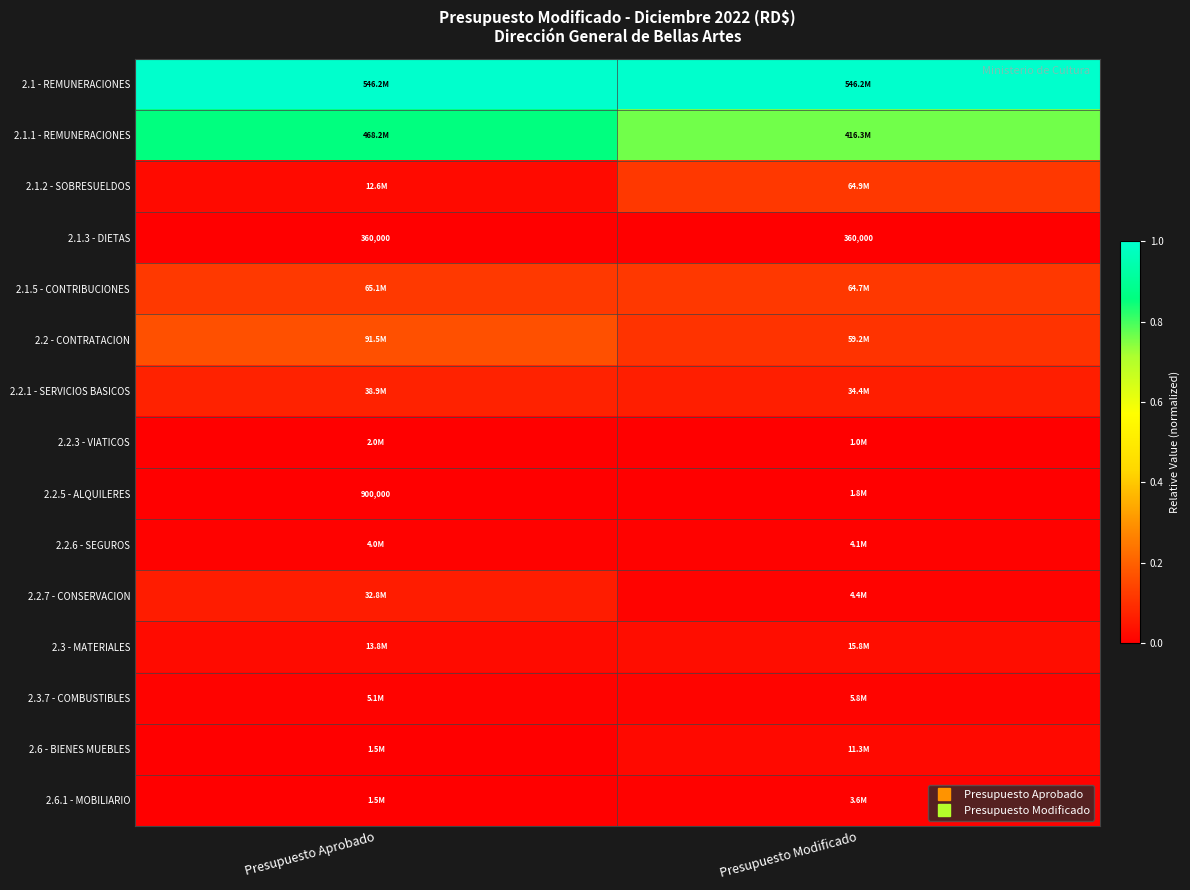

At which label is 2.2.6 - SEGUROS closest to 0?

Presupuesto Aprobado